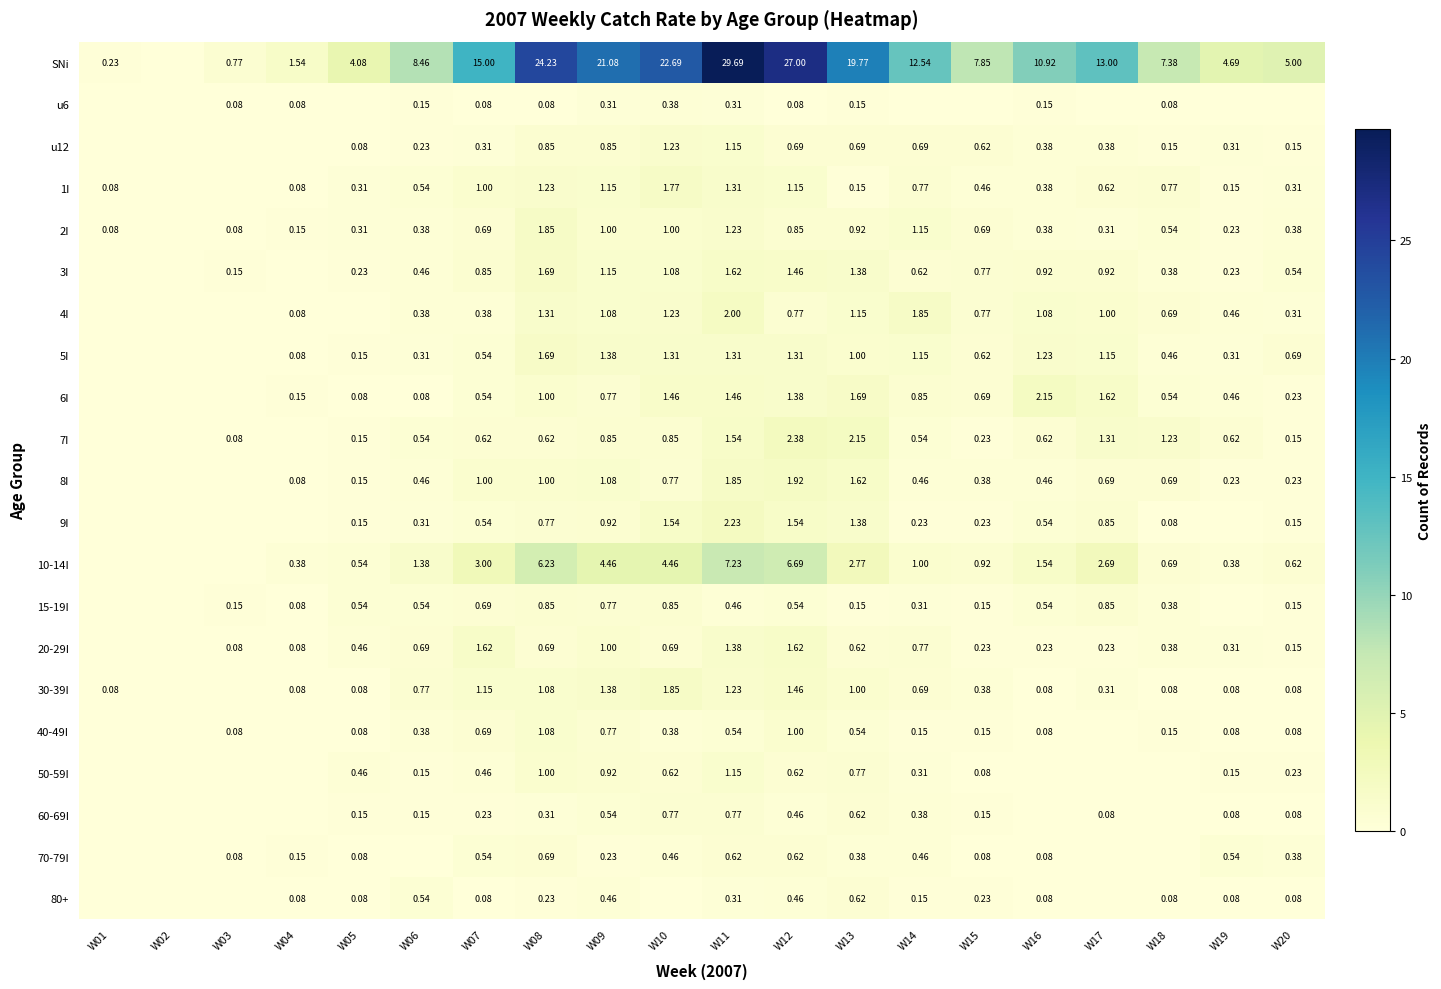

At which label does 60-69I reach its minimum?

W01